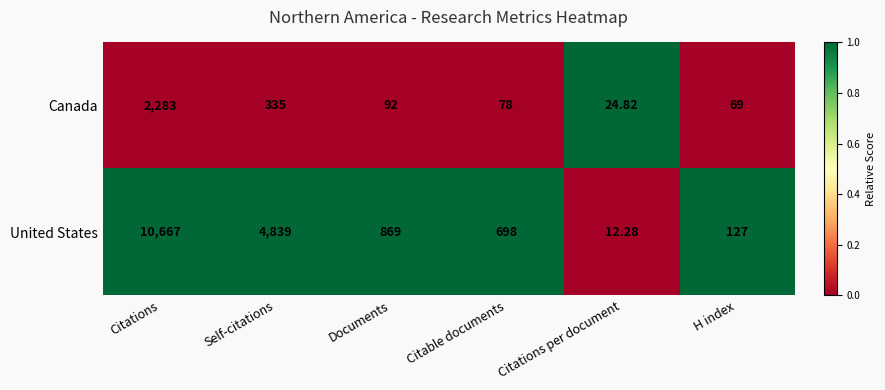

Which series has the largest range (max minus min)?

United States